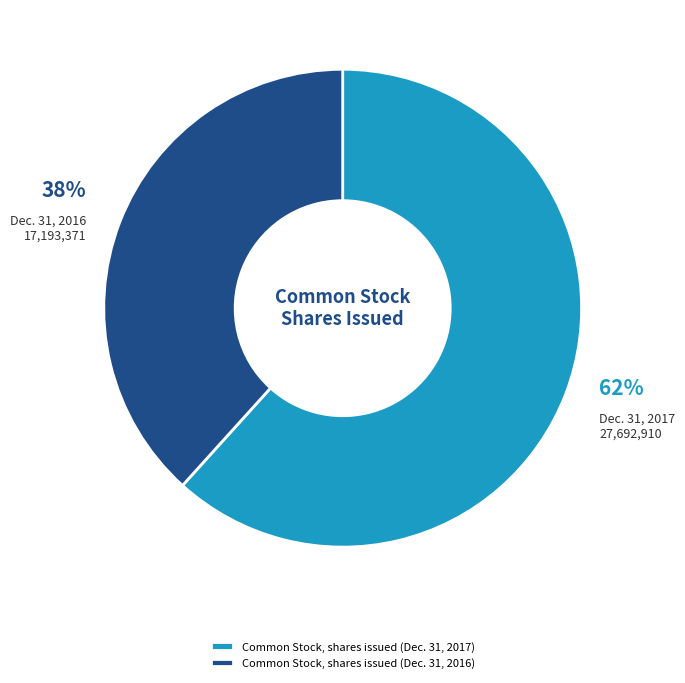

To the nearest percent, what portion does Common Stock, shares issued (Dec. 31, 2017) represent?

62%